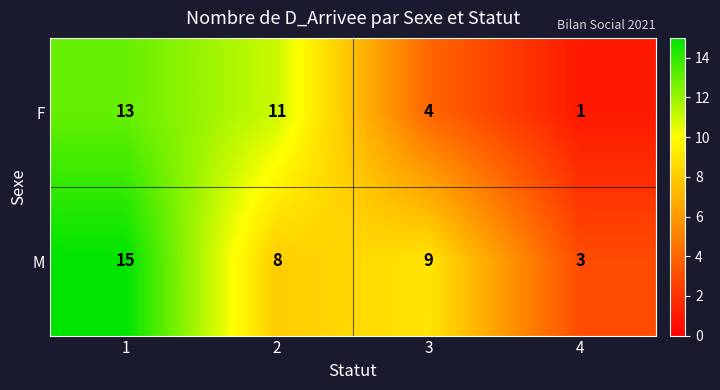

What is the total value across all series at 4?

4